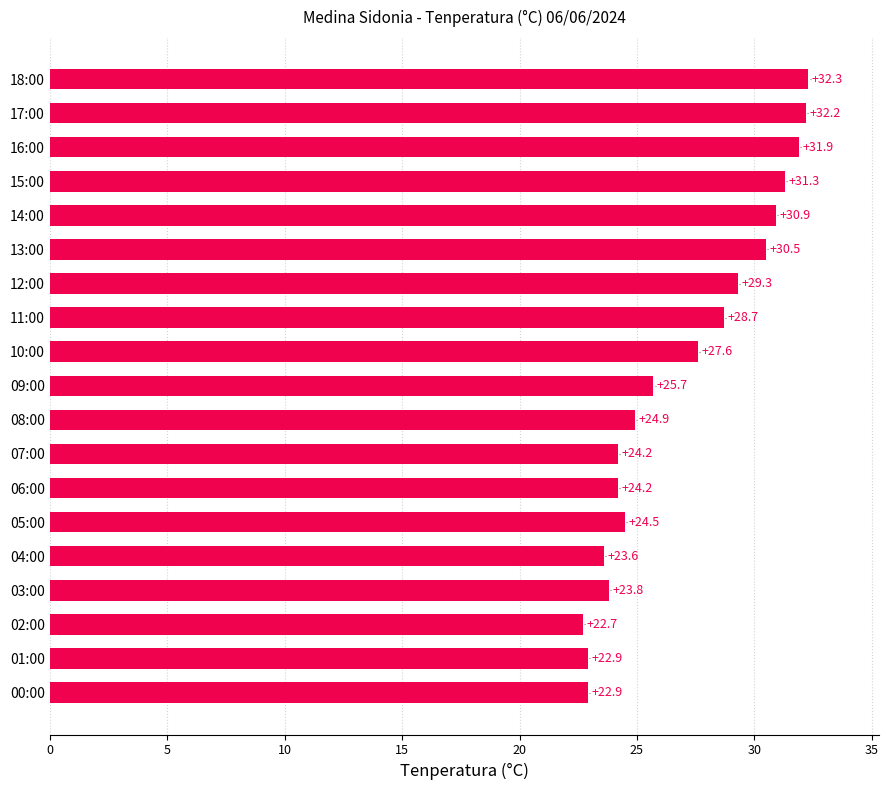

What is the difference between the maximum and minimum values?

9.6